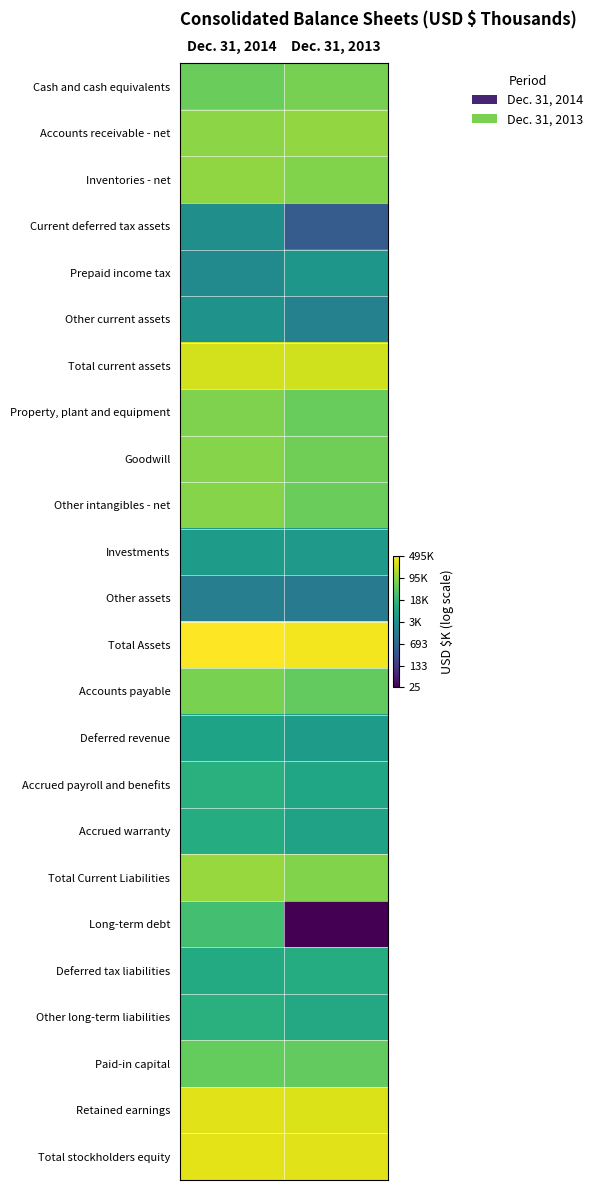

What is the minimum value shown in the chart?

3.3